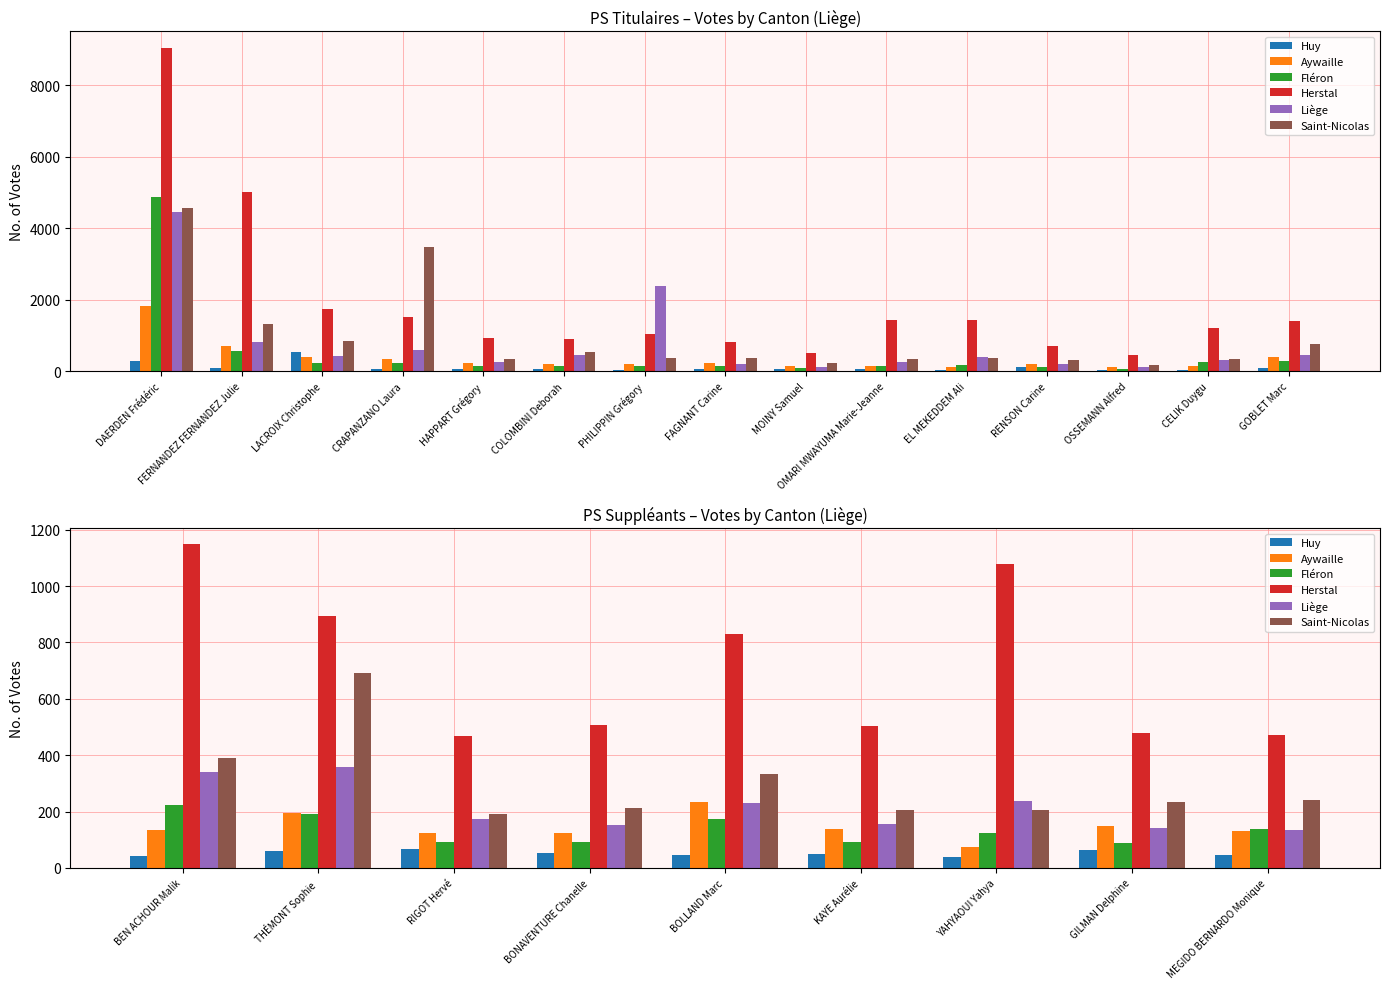

What is the value of the Liège bar at the 7th from the left?

238